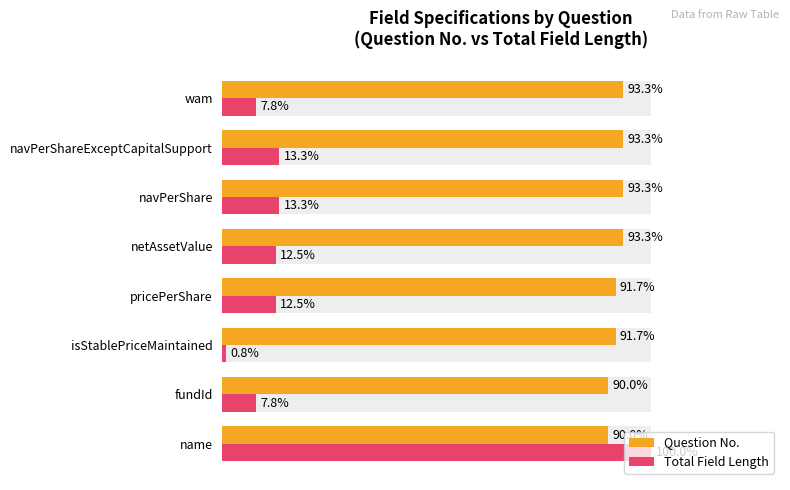

The value of Total Field Length at name is 169.4. True or false?

False